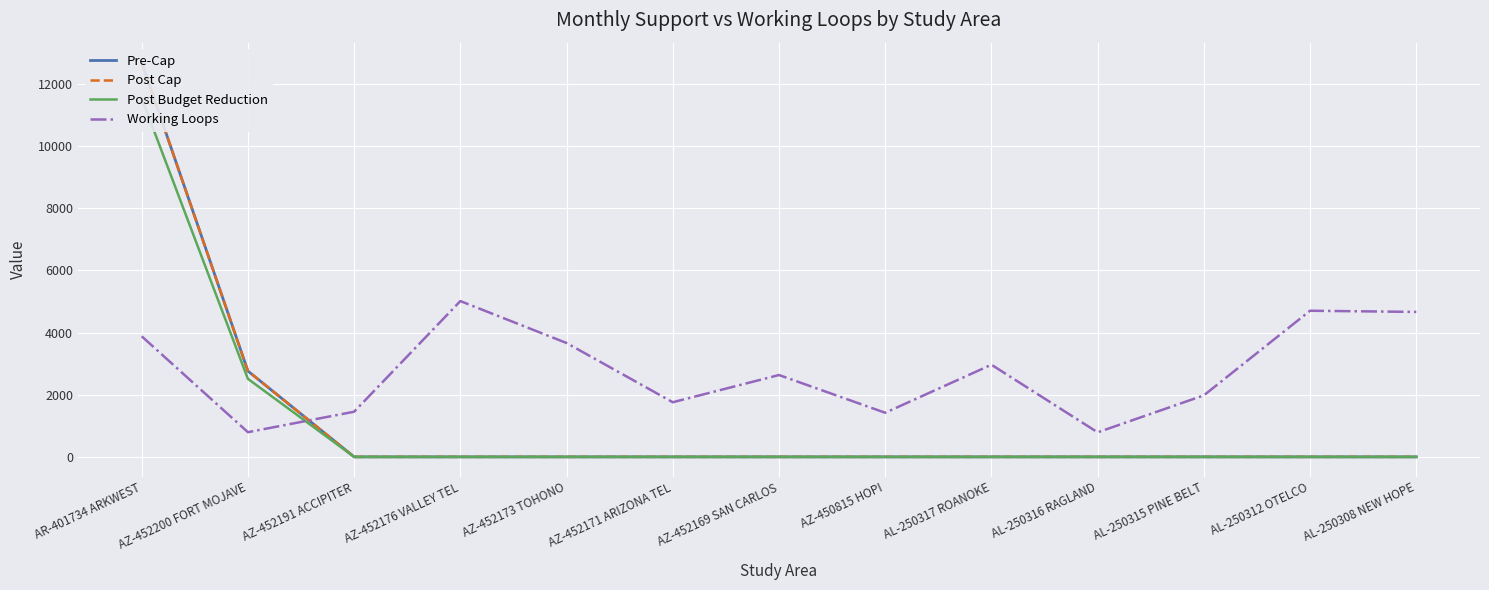

Which category has the highest value in the Post Cap series?

AR-401734 ARKWEST